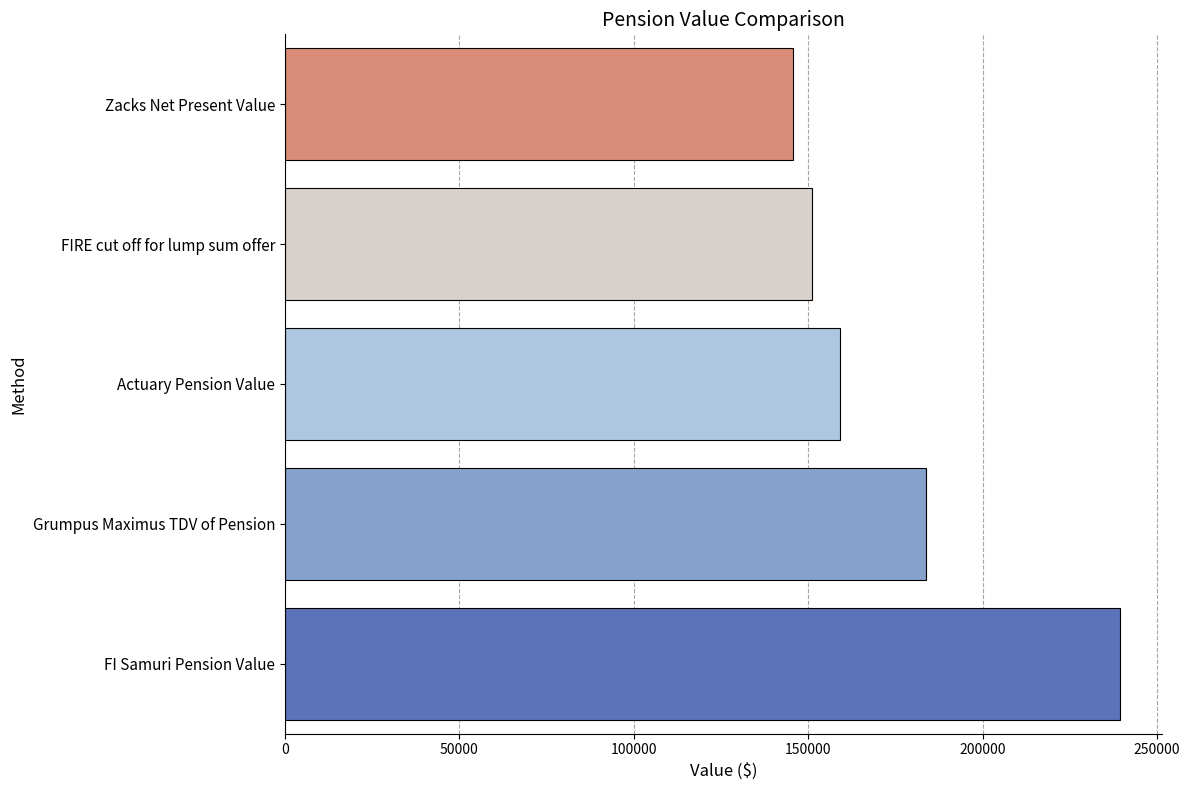

List the labels in order of value, smallest first.

Zacks Net Present Value, FIRE cut off for lump sum offer, Actuary Pension Value, Grumpus Maximus TDV of Pension, FI Samuri Pension Value